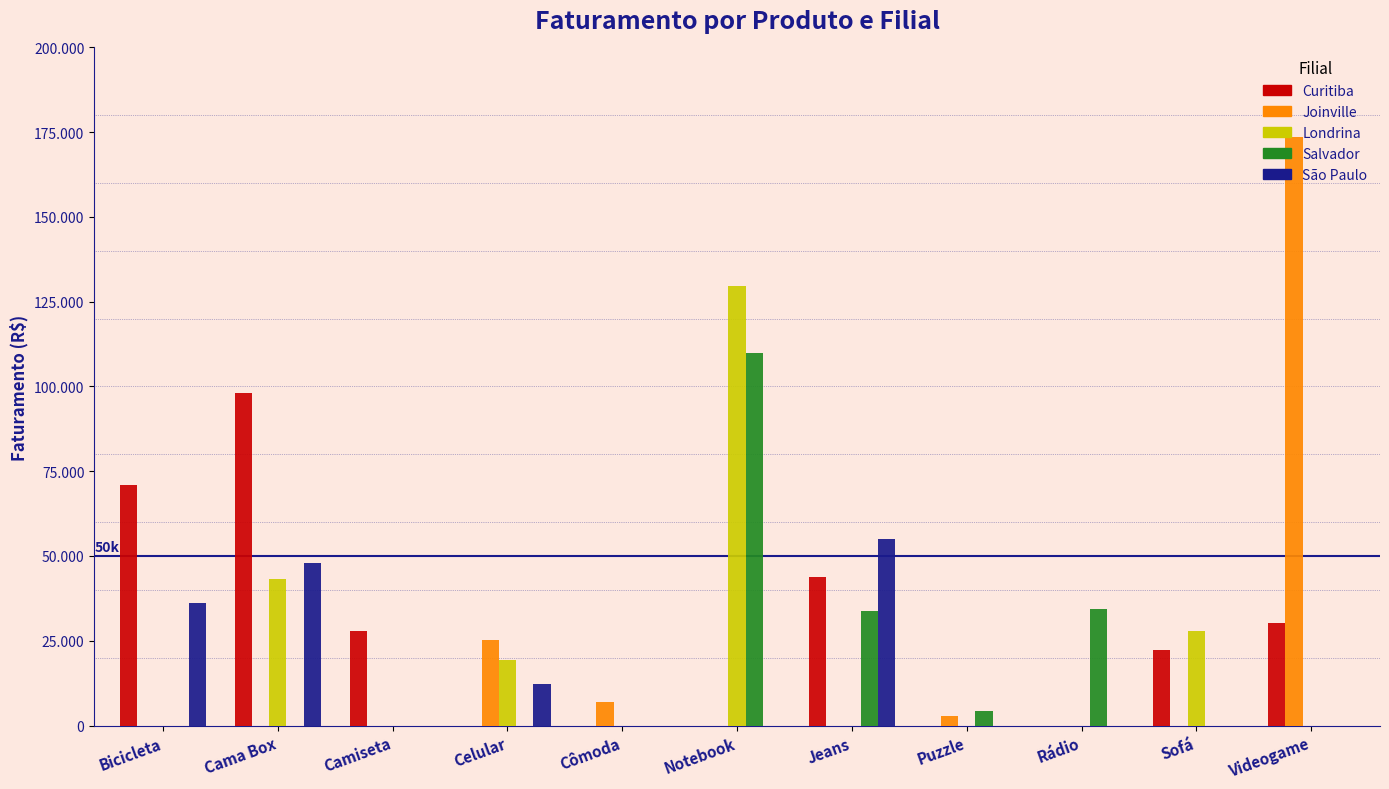

Reading left to right, extract all data points from this chart.

Curitiba: 70807.0	98100.0	27943.3	0.0	0.0	0.0	43750.0	0.0	0.0	22240.7	30330.0
Joinville: 0.0	0.0	0.0	25275.0	6800.0	0.0	0.0	2934.9	0.0	0.0	173555.0
Londrina: 0.0	43200.0	0.0	19279.0	0.0	129690.0	0.0	0.0	0.0	27800.8	0.0
Salvador: 0.0	0.0	0.0	0.0	0.0	110000.0	33750.0	4174.1	34445.0	0.0	0.0
São Paulo: 36080.0	48000.0	0.0	12330.0	0.0	0.0	55100.0	0.0	0.0	0.0	0.0